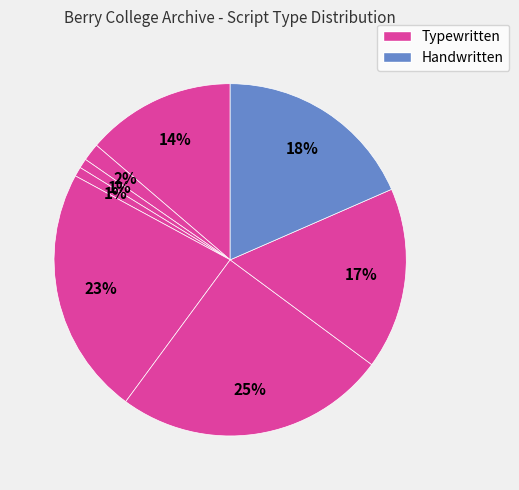

Count the number of slices in the pie.

8